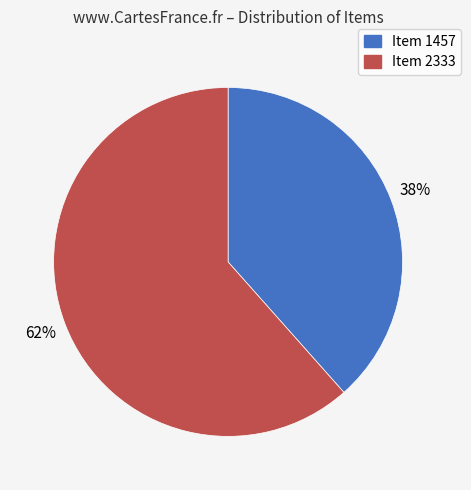

To the nearest percent, what is the average slice percentage?

50%